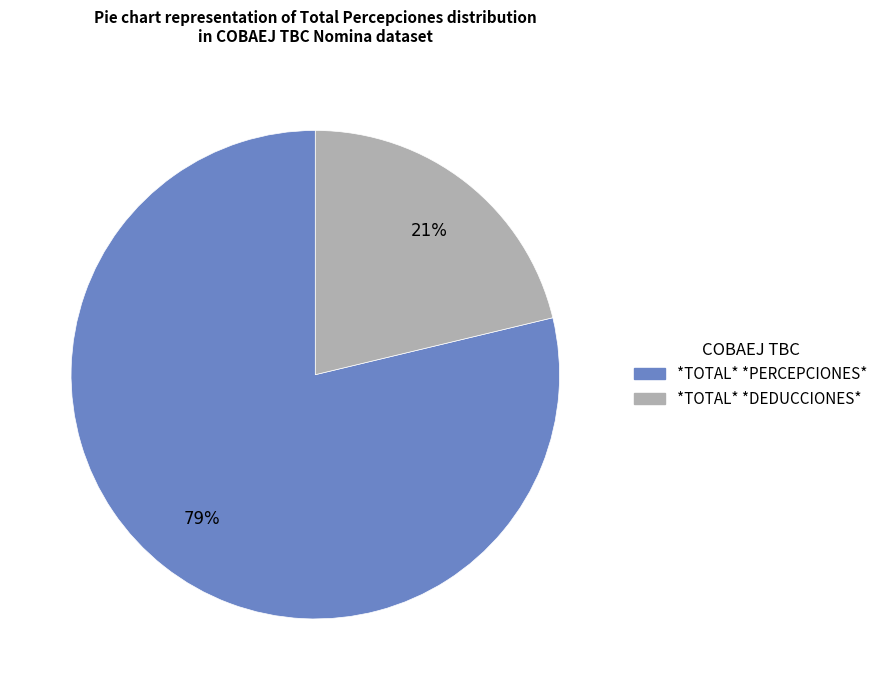

Does any single category account for the majority?

Yes